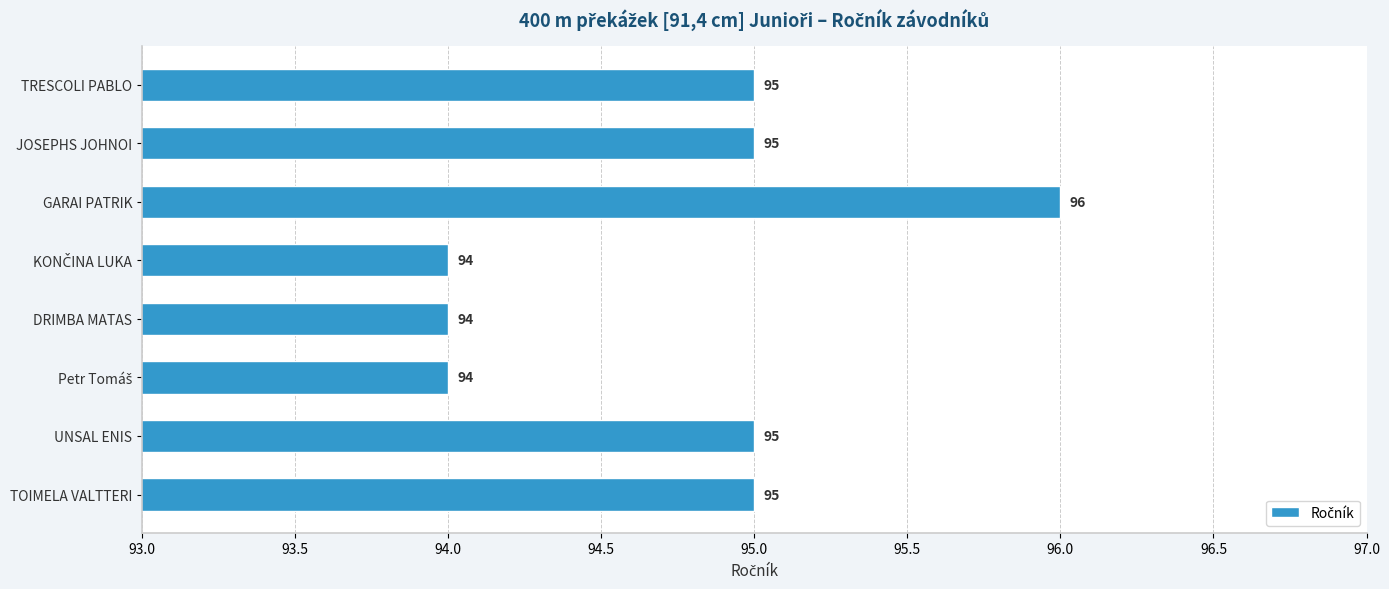

Reading bottom to top, list all the values displayed in this chart.

95	95	94	94	94	96	95	95